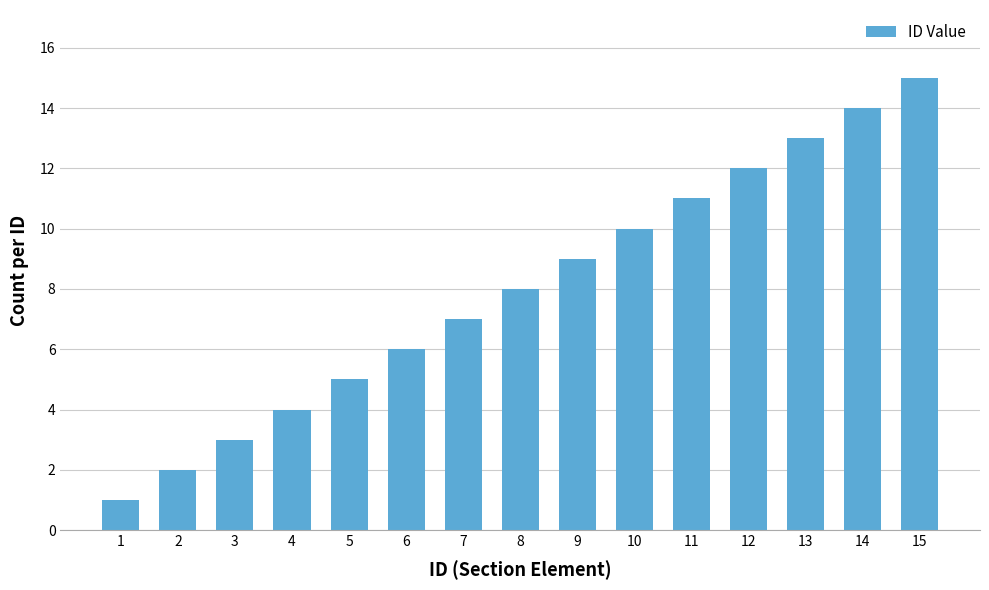

How many data points does each series have?

15